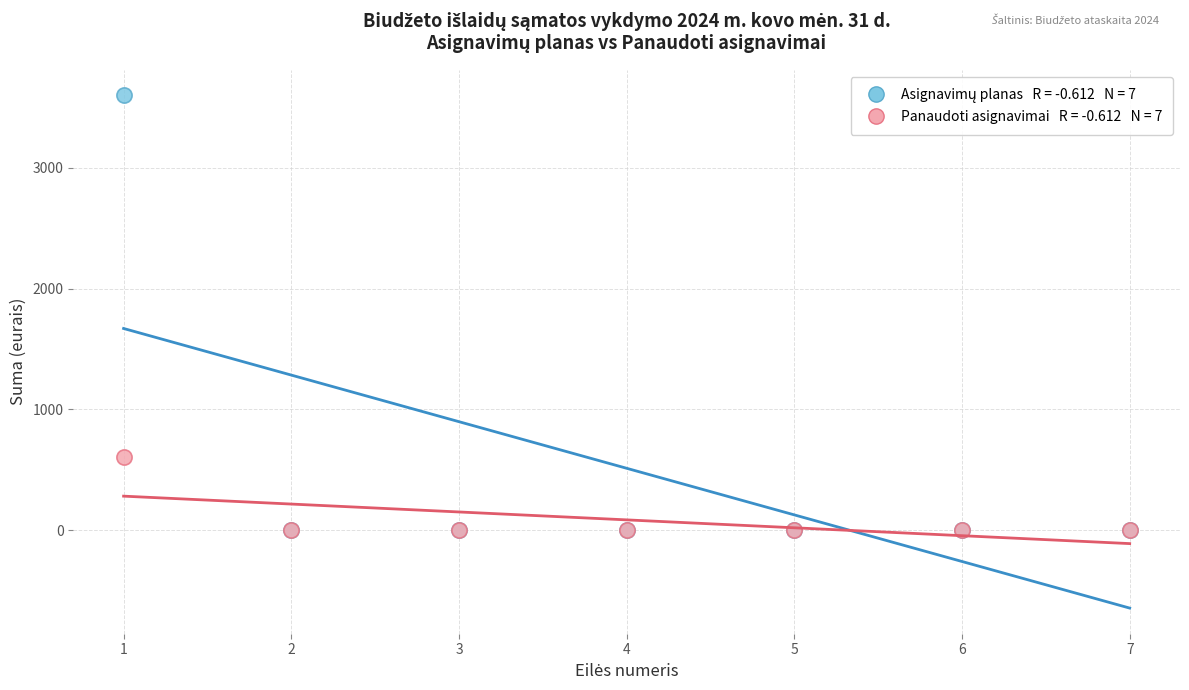

Across all series, what Y value is closest to 1798?

610.3